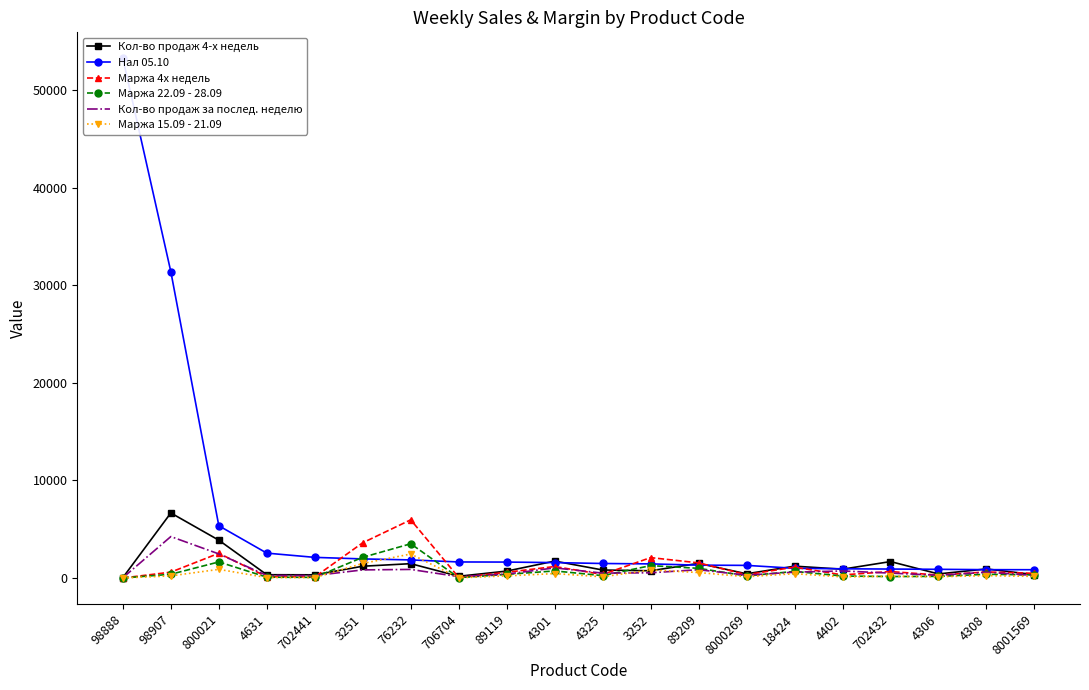

How many values in the Маржа 15.09 - 21.09 series exceed 215?

9